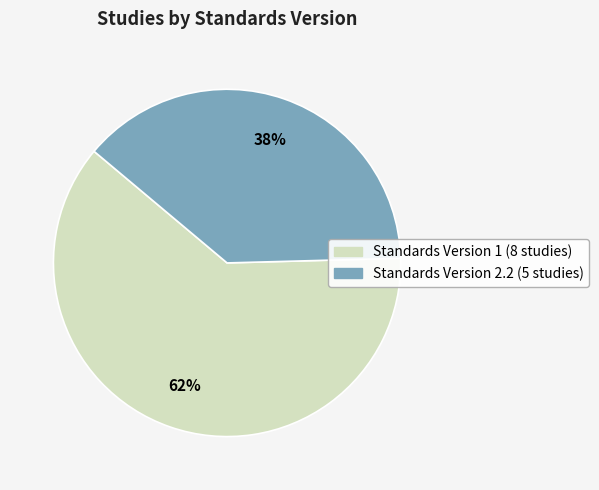

To the nearest percent, what is the average slice percentage?

50%